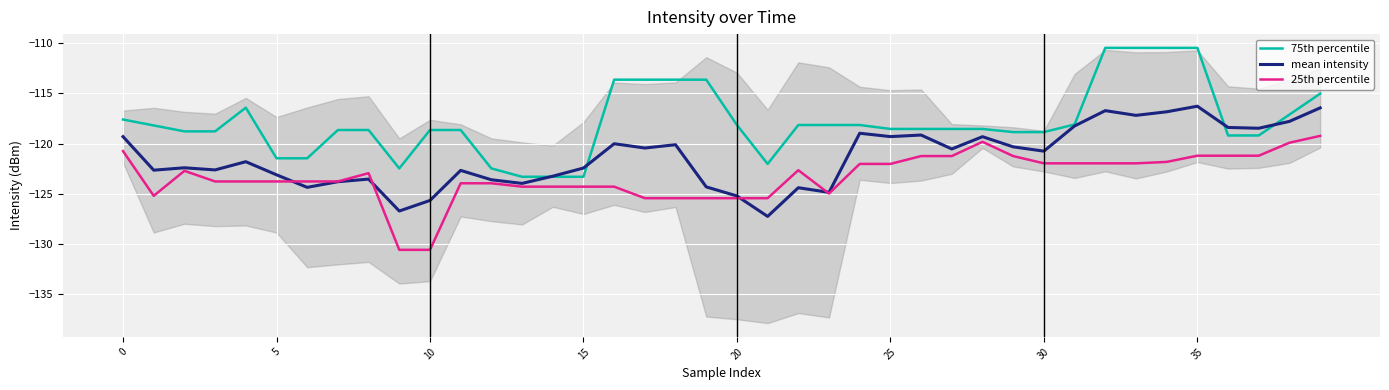

The value of 75th percentile at 30 is -118.8. True or false?

True